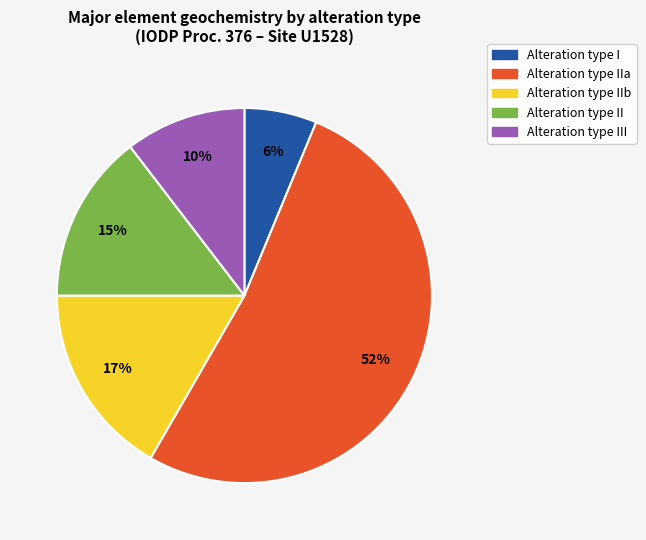

Is there a majority slice in this chart?

Yes